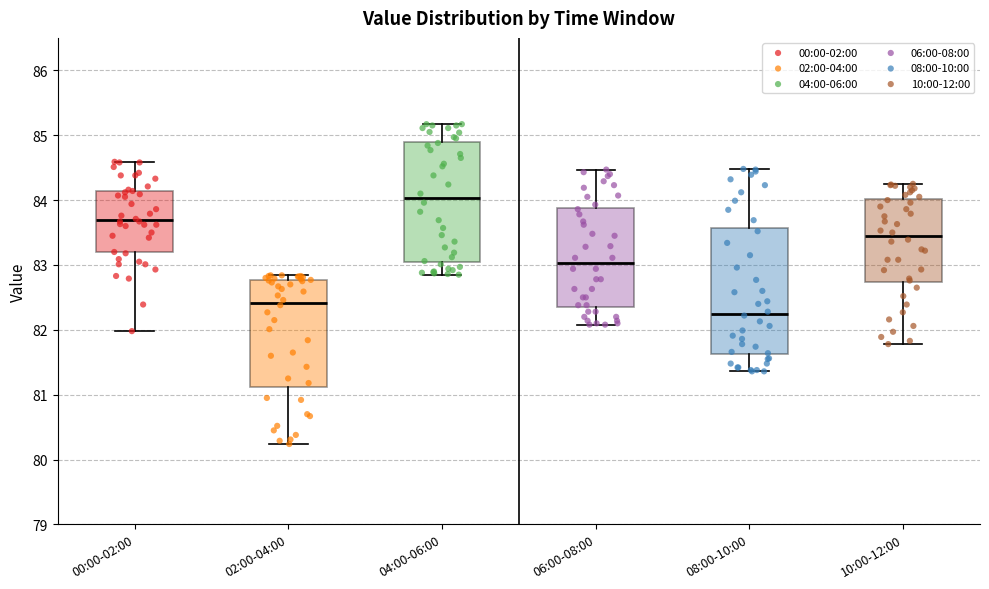

Which box has the lowest median line?

08:00-10:00